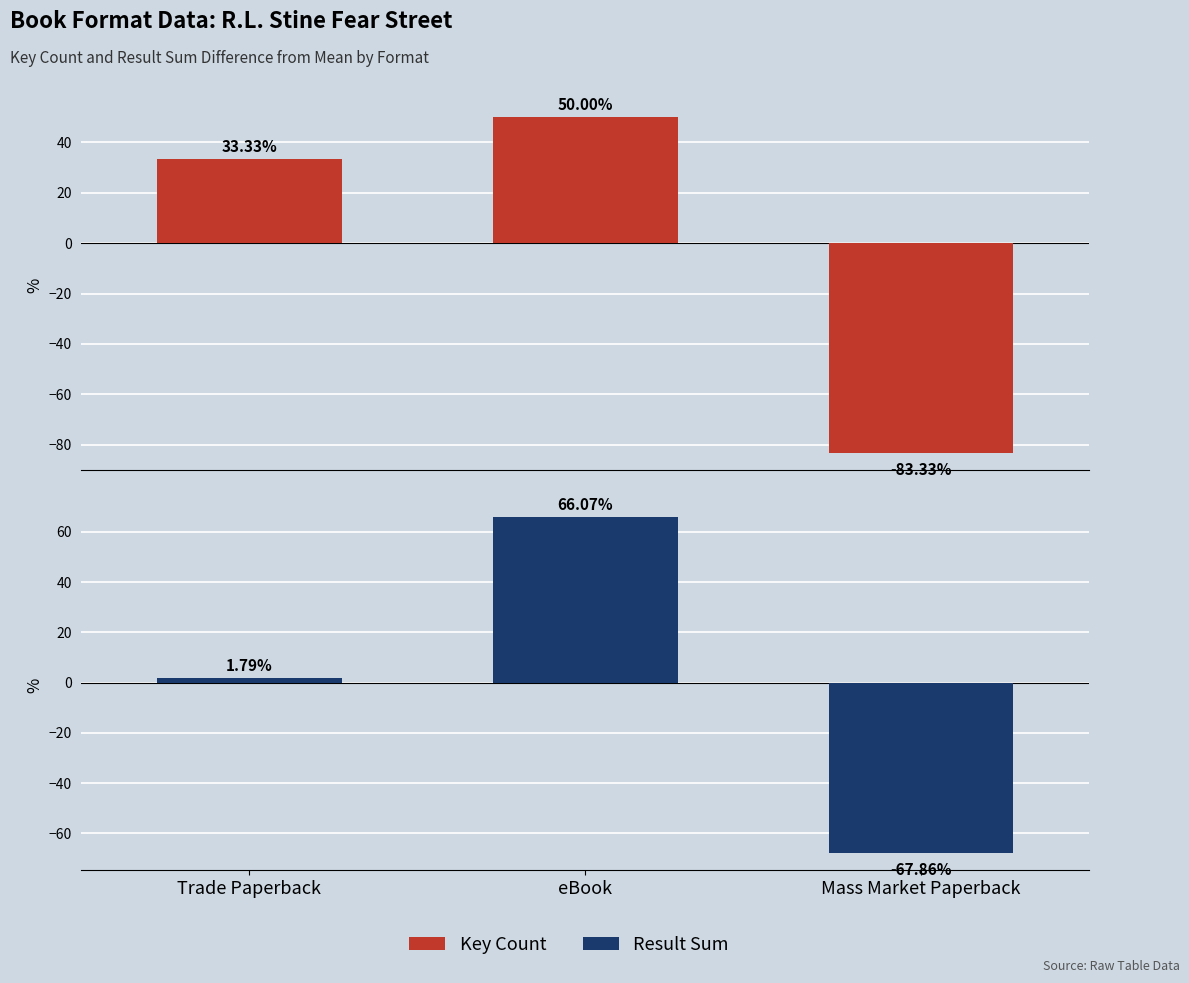

What are all the series names shown in the legend?

Key Count, Result Sum